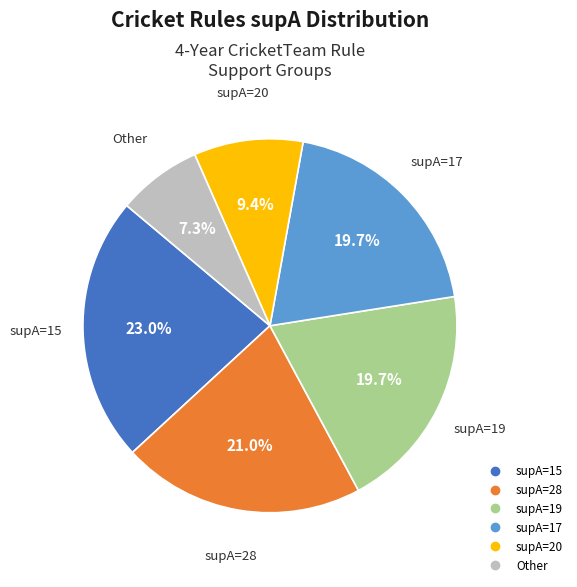

Is there a majority slice in this chart?

No